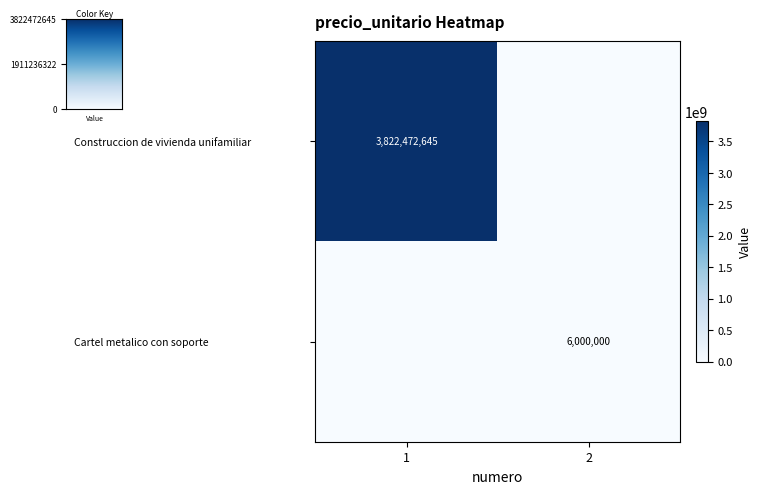

True or false: Construccion de vivienda unifamiliar has a value of 2398094304 at 1.

False